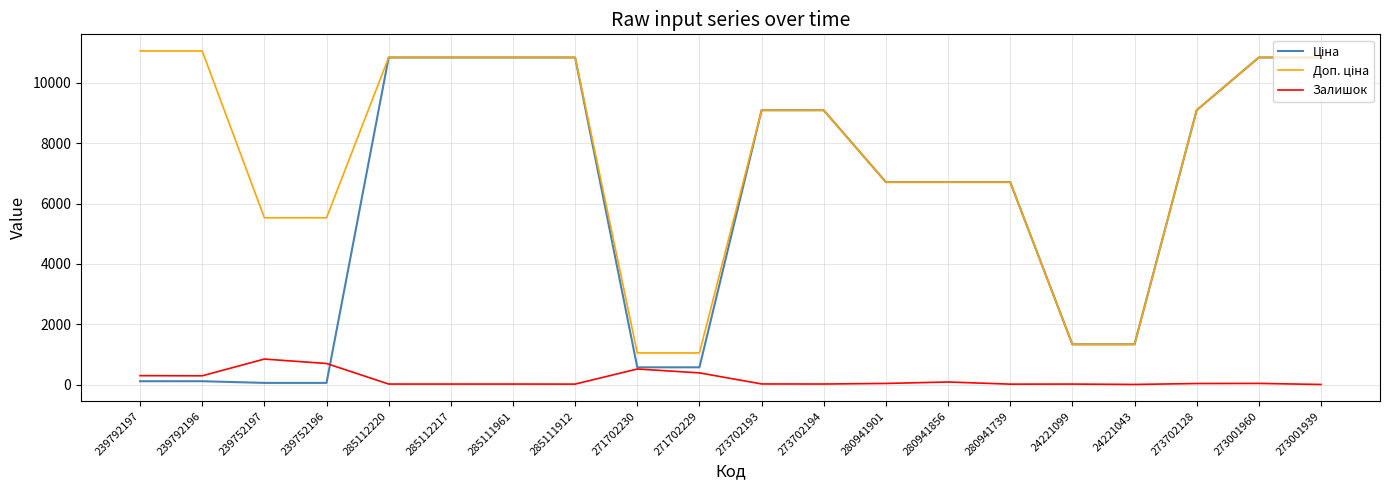

What is the total value across all series at 271702229?

2006.6